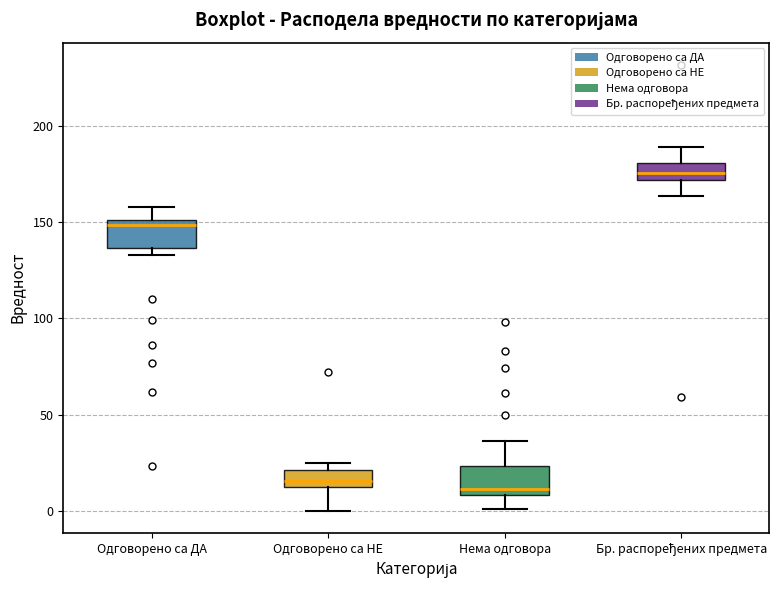

Where is the upper edge of the box for Нема одговора on the y-axis? The values are not printed on the chart, so give them approximately, as read against the axis.

25